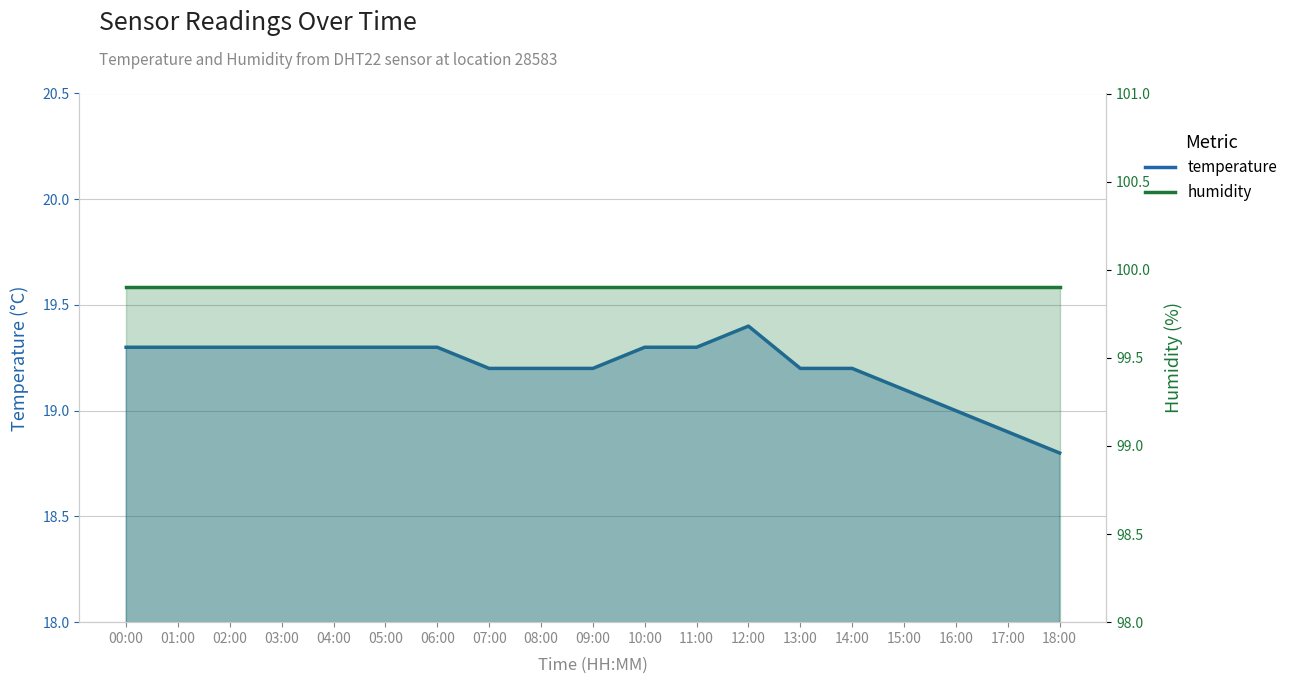

True or false: humidity and temperature intersect in this chart.

False